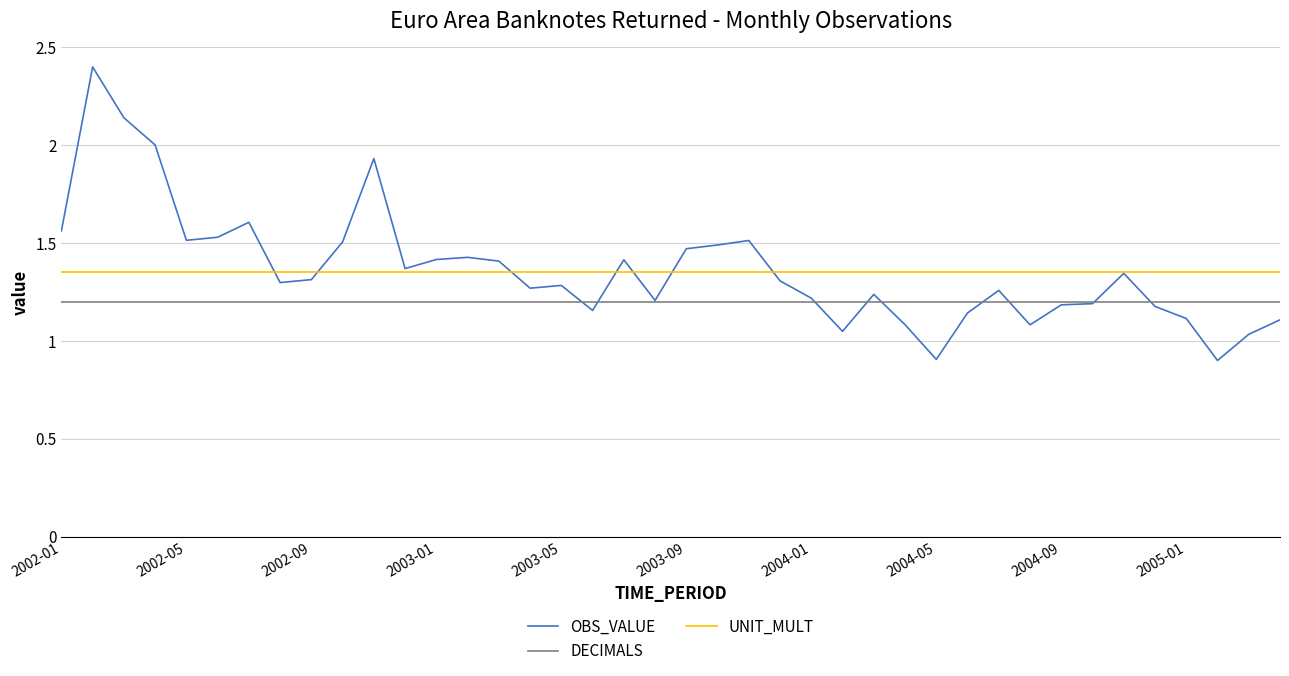

How many lines are shown in the chart?

3